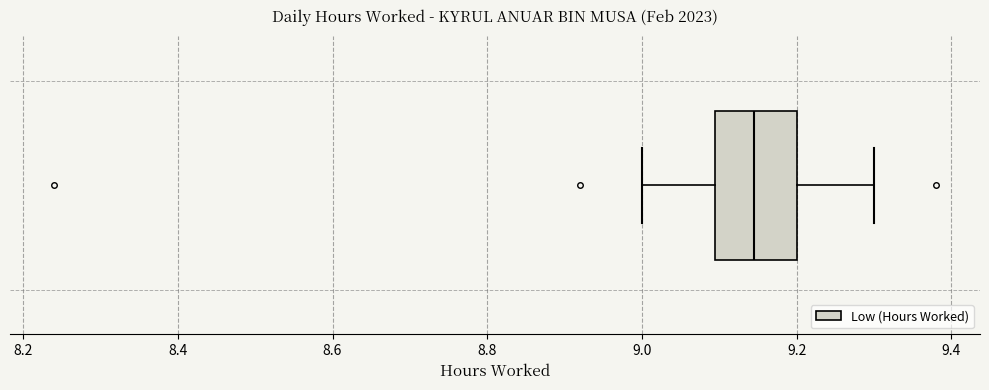

Transcribe this box plot: give where the median line is, the range the box spans, and where the two whiskers end, as read against the x-axis. The values are not printed on the chart, so give them approximately, as read against the axis.

median 9.14, box 9.10 to 9.20, whiskers 9.00 to 9.30